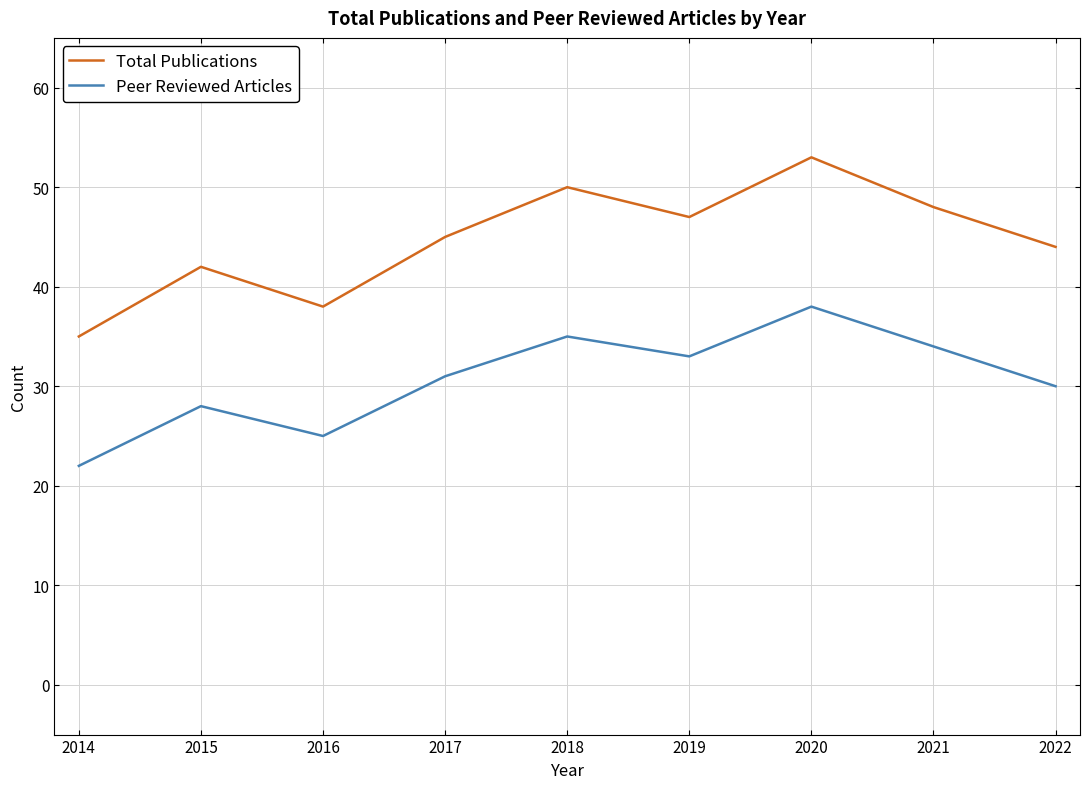

At which category does Total Publications reach its first local peak?

2015